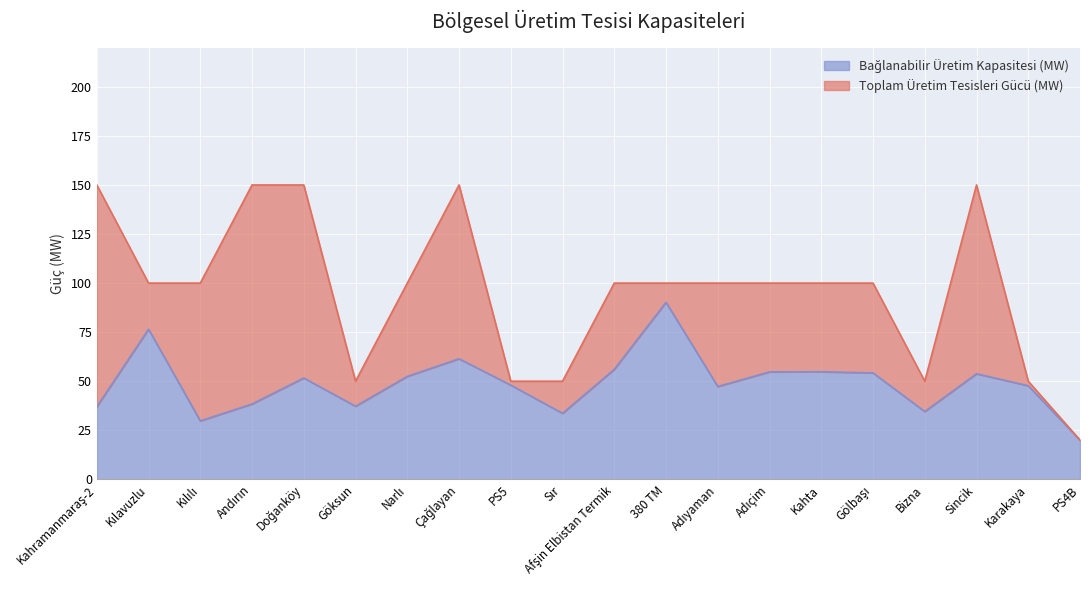

How many data points are less than 51?

10